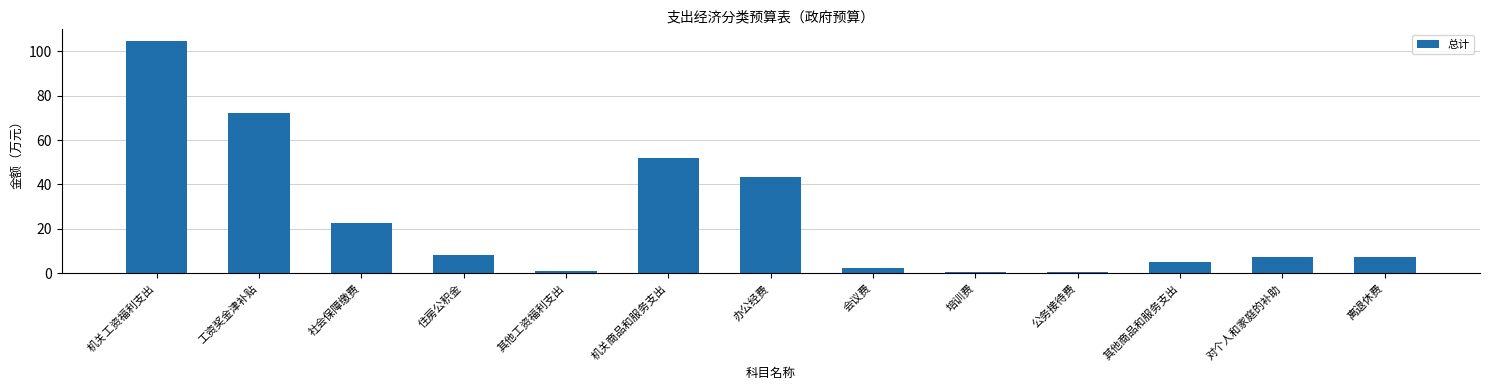

Count the number of values greater than 7.

8